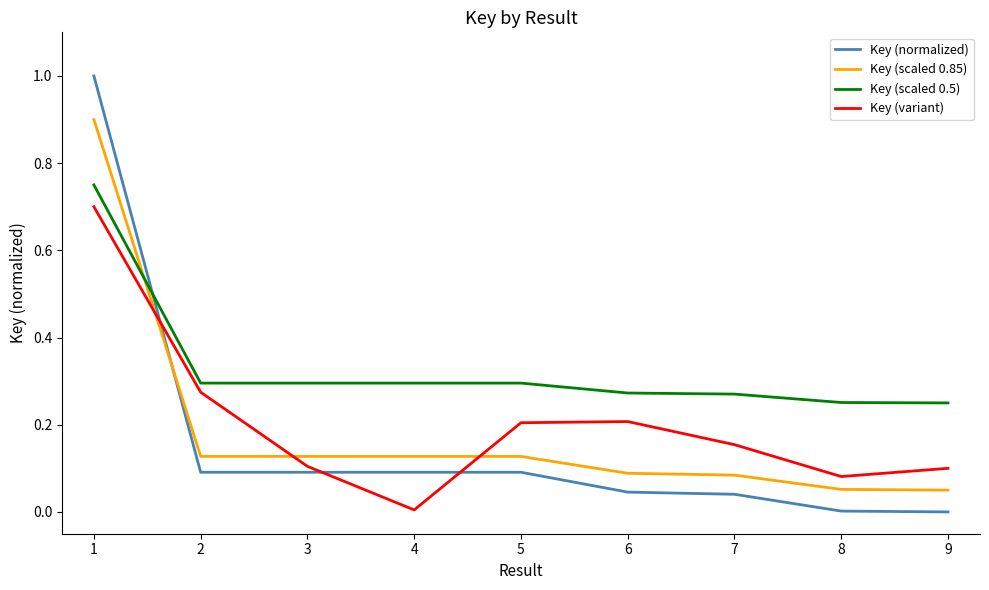

Rank the series by their maximum value, from highest to lowest.

Key (normalized), Key (scaled 0.85), Key (scaled 0.5), Key (variant)